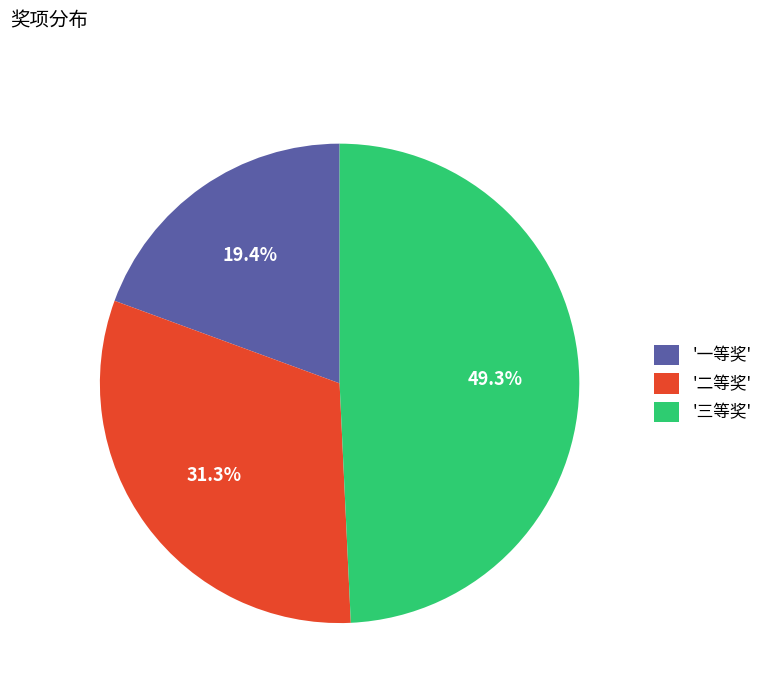

Between '三等奖' and '二等奖', which is larger?

'三等奖'